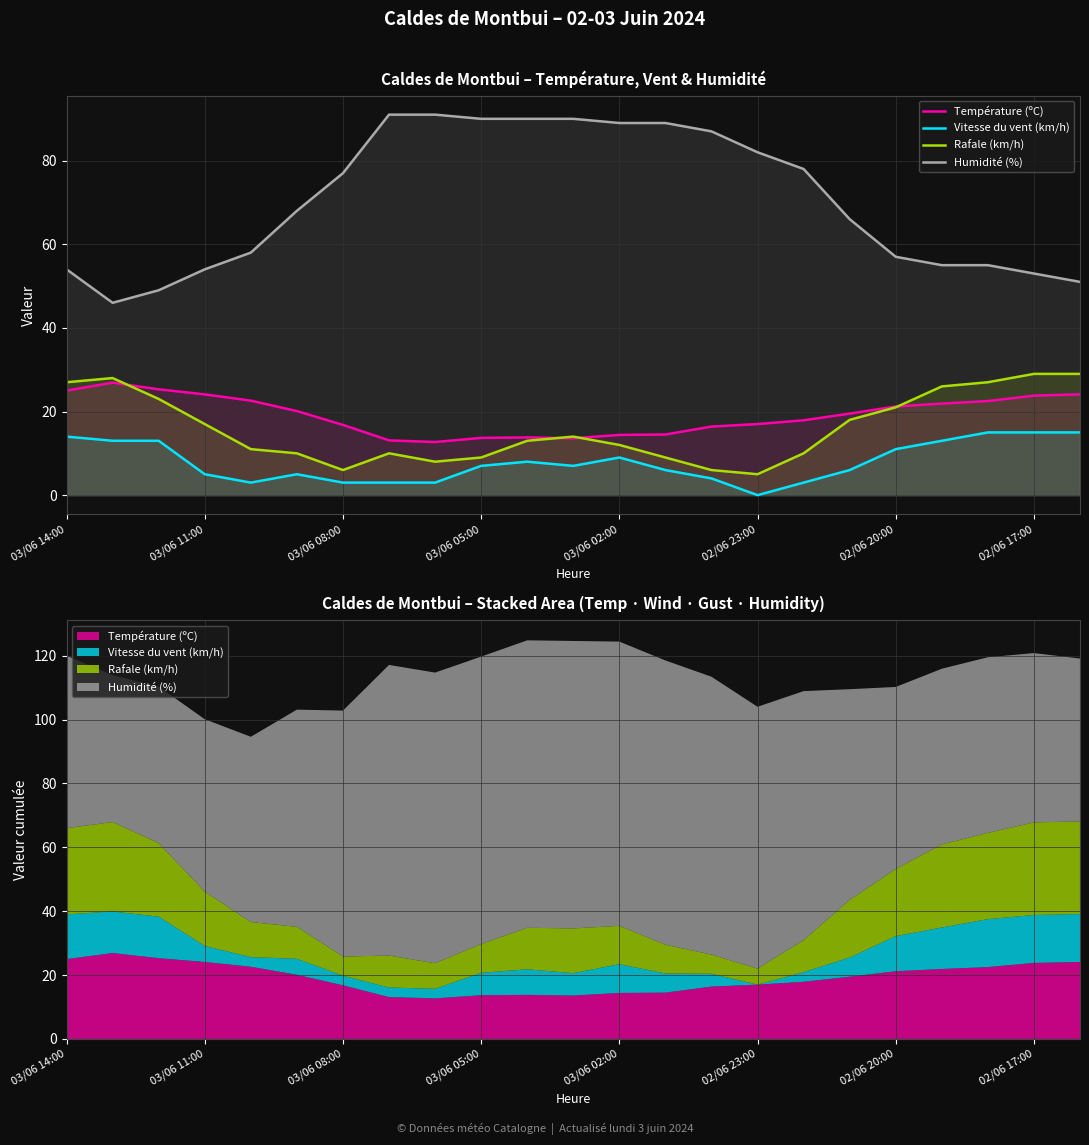

True or false: Rafale (km/h) has a value of 5.3 at 11.

False